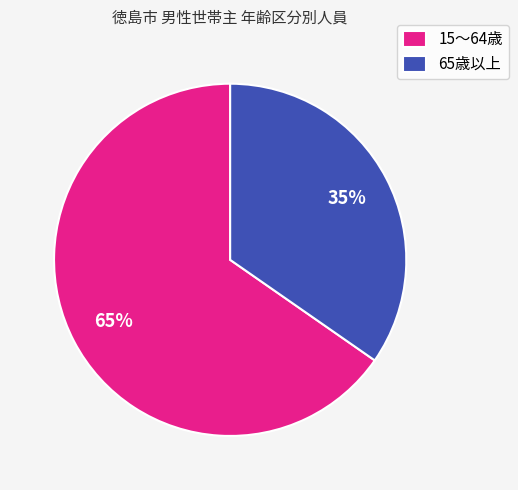

To the nearest percent, what is the combined percentage of 15～64歳 and 65歳以上?

100%